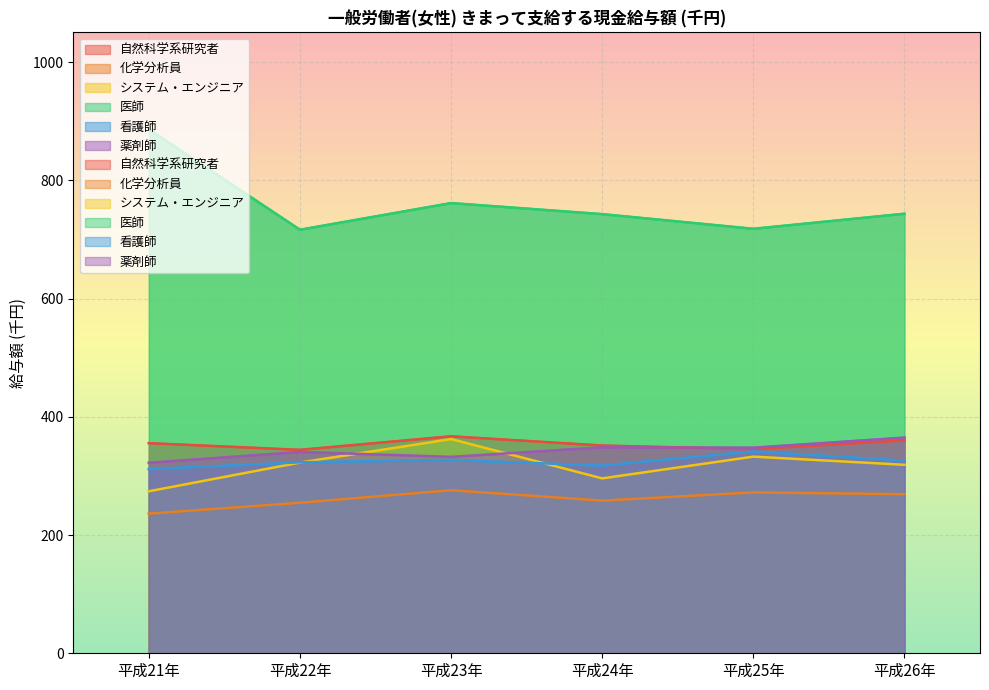

What is the sum of all システム・エンジニア values?

1906.1